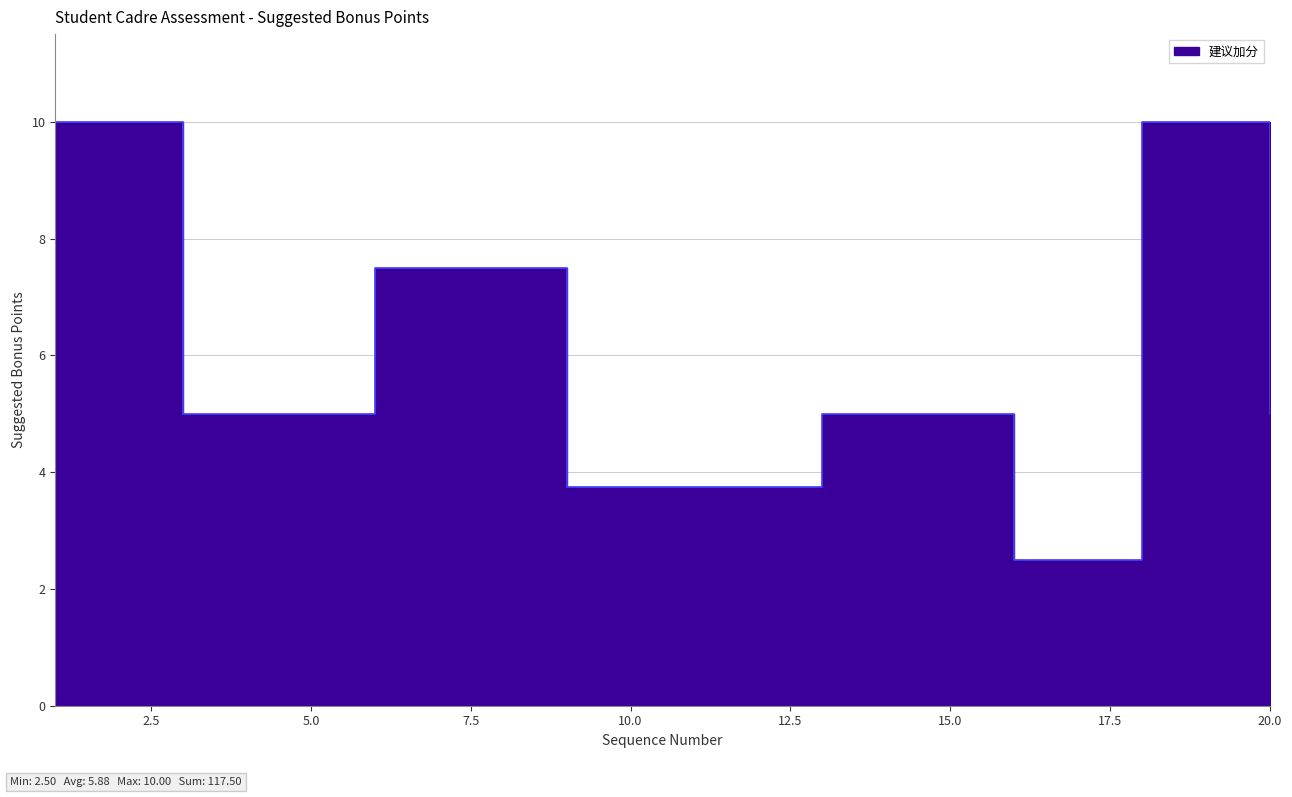

The chart shows a value of 3.5 at 4. True or false?

False